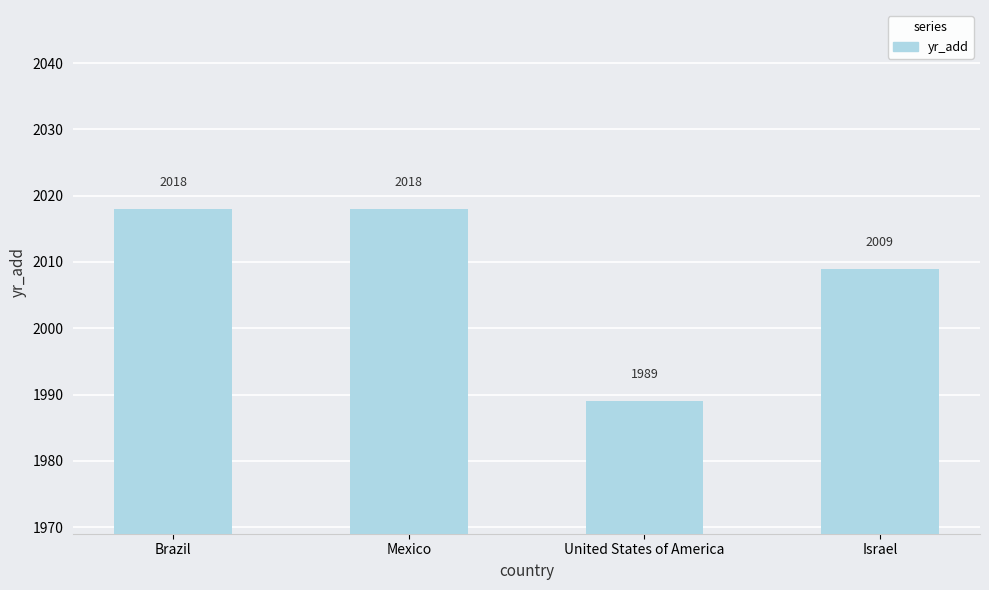

Approximately how many times larger is the value at Brazil compared to United States of America?

1.0